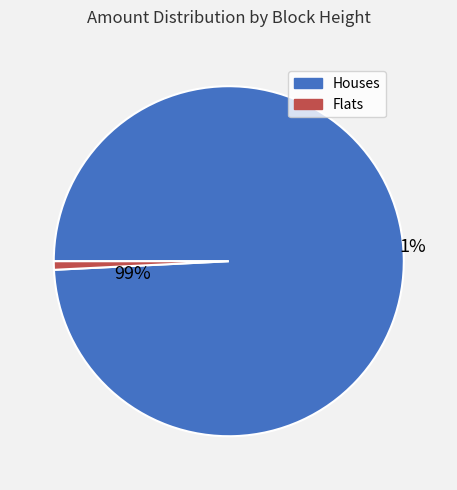

Is 316584 the majority of the pie?

No